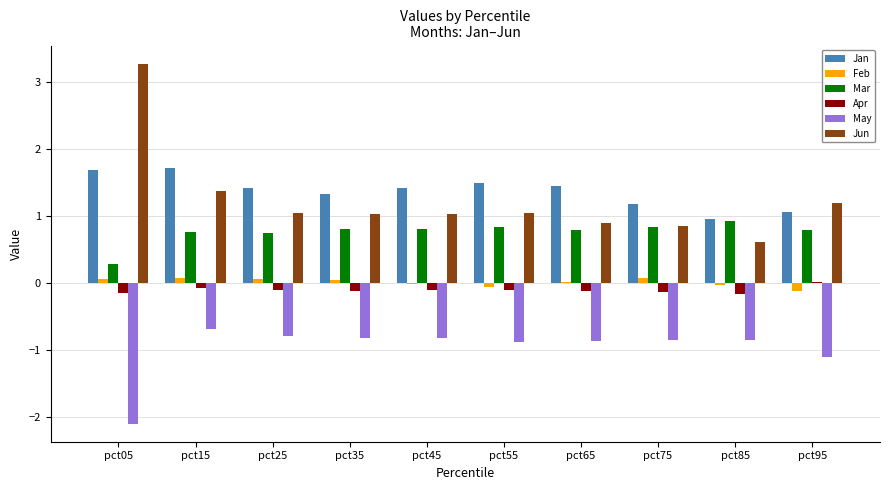

Is the value of May at pct25 greater than the value of Apr at pct75?

No